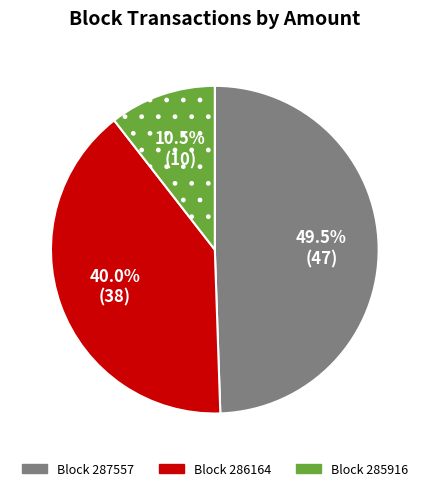

Does any single category account for the majority?

No